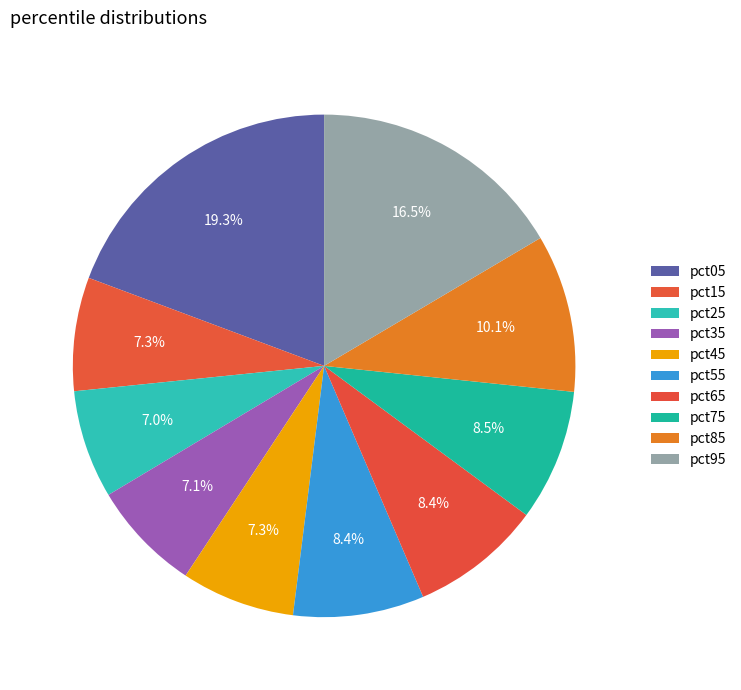

Which has a higher value, pct85 or pct95?

pct95